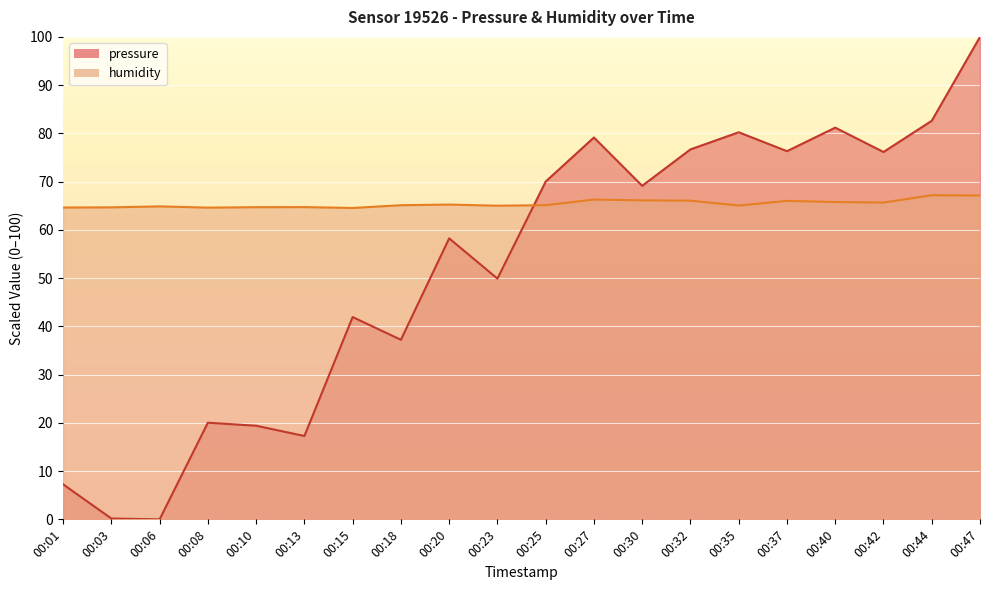

Which series has the widest spread of values?

pressure